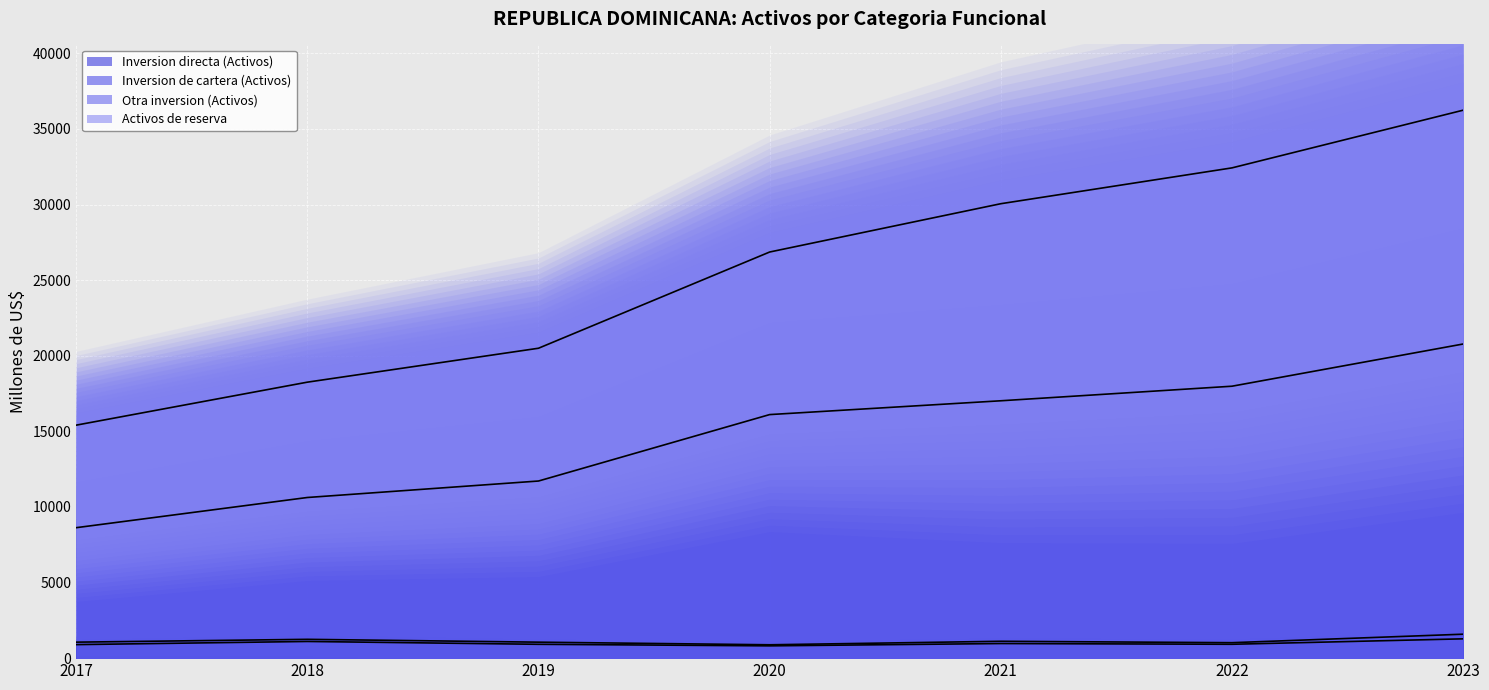

How many lines are shown in the chart?

3